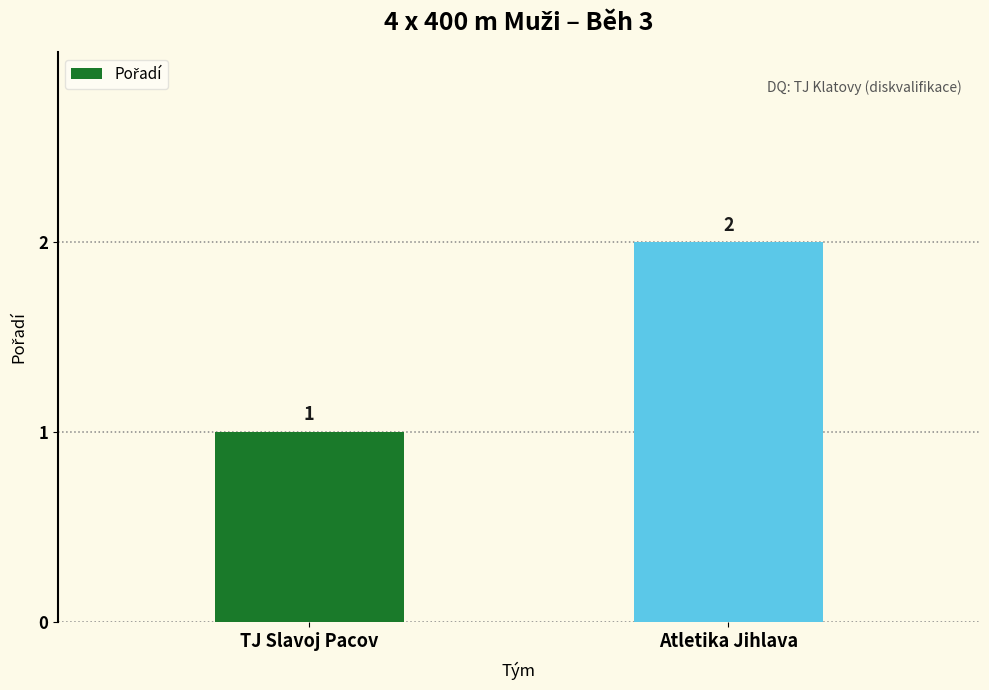

What is the difference between the values at Atletika Jihlava and TJ Slavoj Pacov?

1